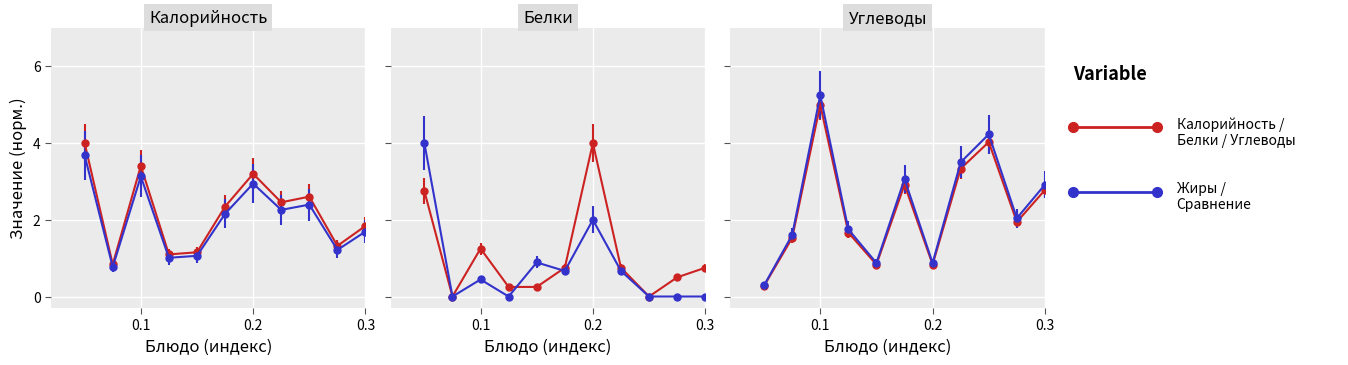

How many times do Углеводы and Калорийность cross each other?

5